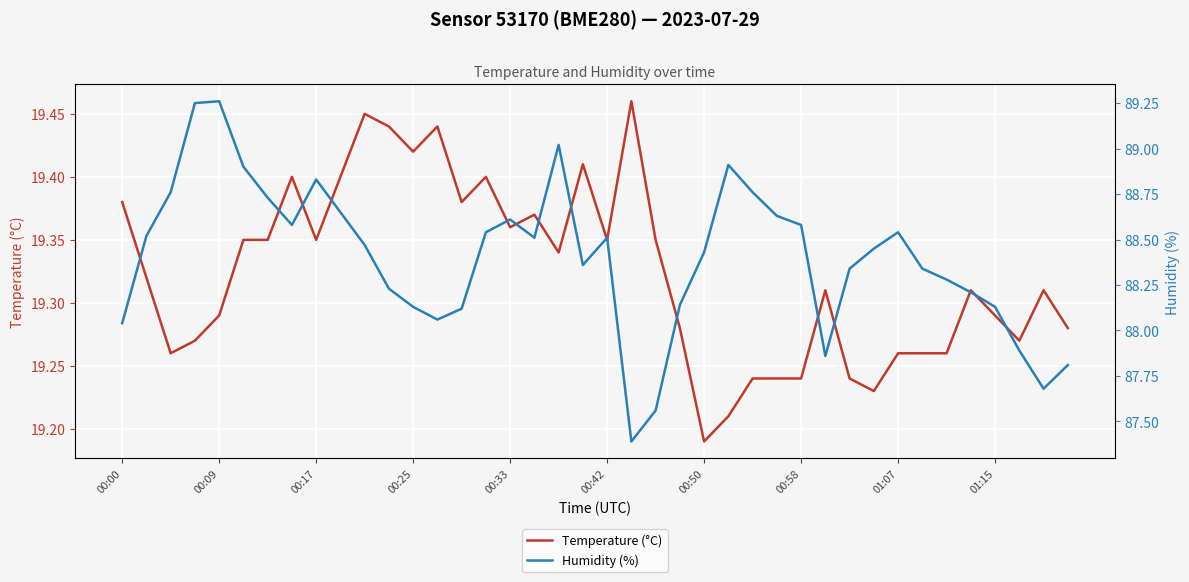

What is the difference between the second highest and minimum values in the Humidity (%) series?

1.9